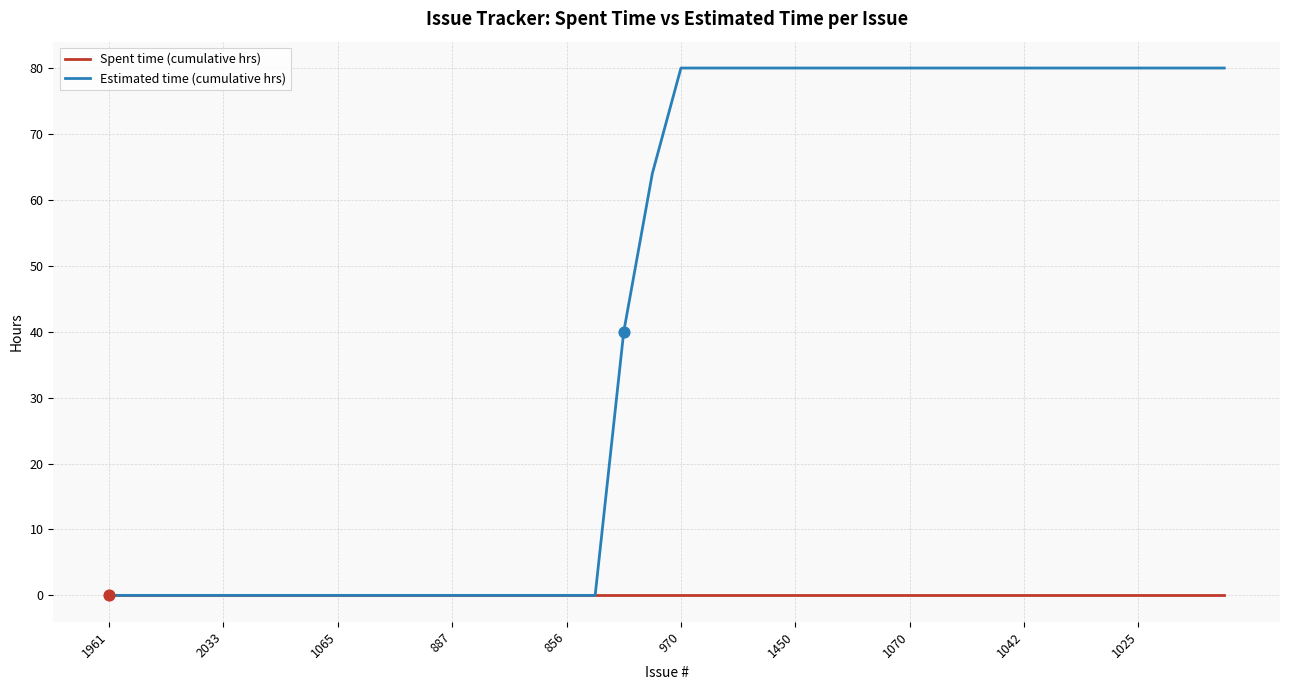

What are all the series names shown in the legend?

Spent time (cumulative hrs), Estimated time (cumulative hrs)